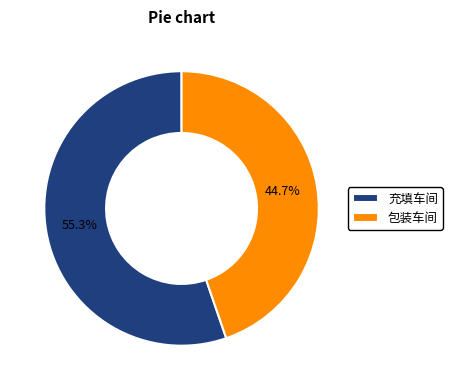

Is the sum of 充填车间 and 包装车间 greater than half?

Yes